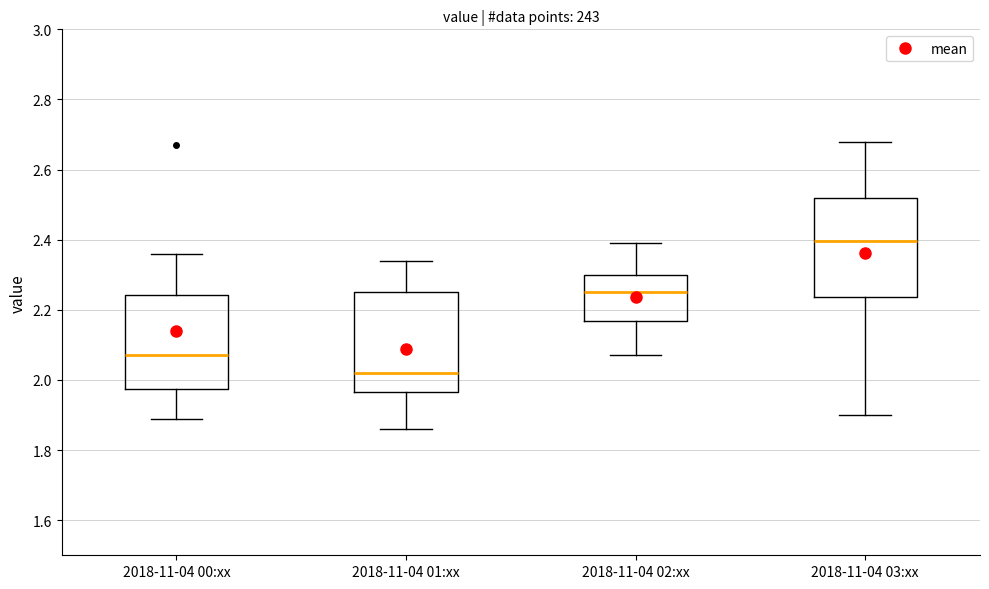

Which box has the highest median line?

2018-11-04 03:xx